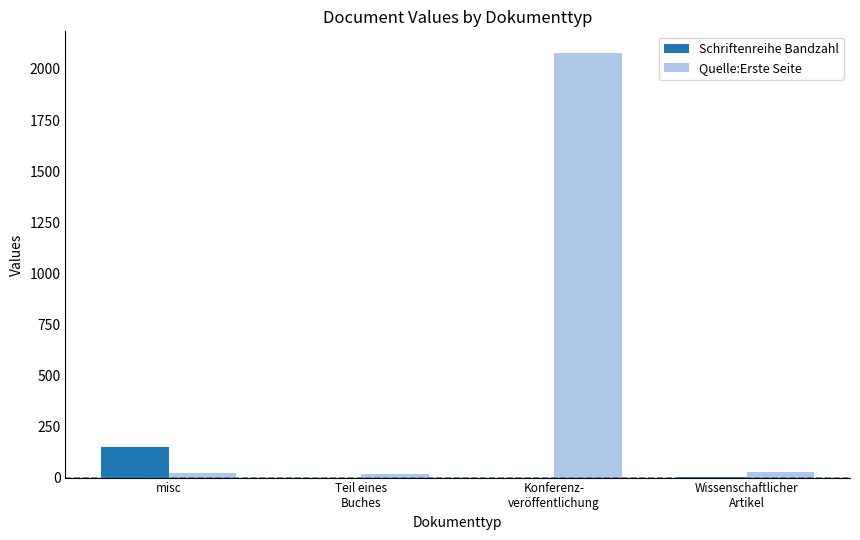

What is the maximum value for Quelle:Erste Seite?

2080